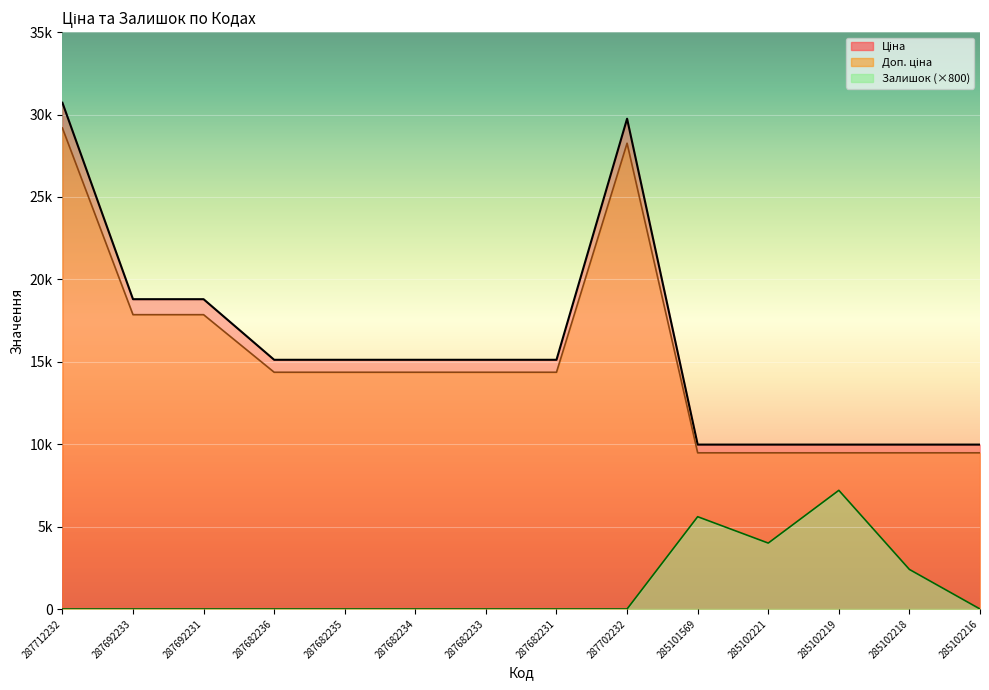

What is the difference between the highest and lowest values at 285102221?

5975.0